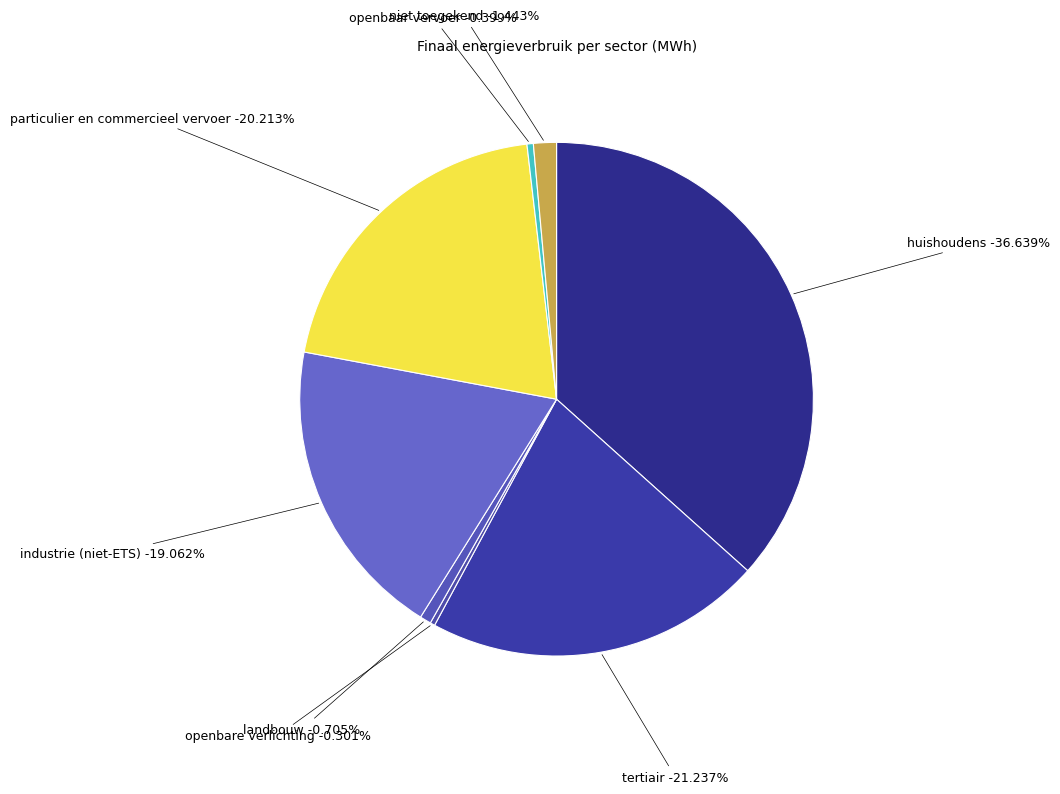

What percentage is the landbouw slice, to the nearest percent?

1%